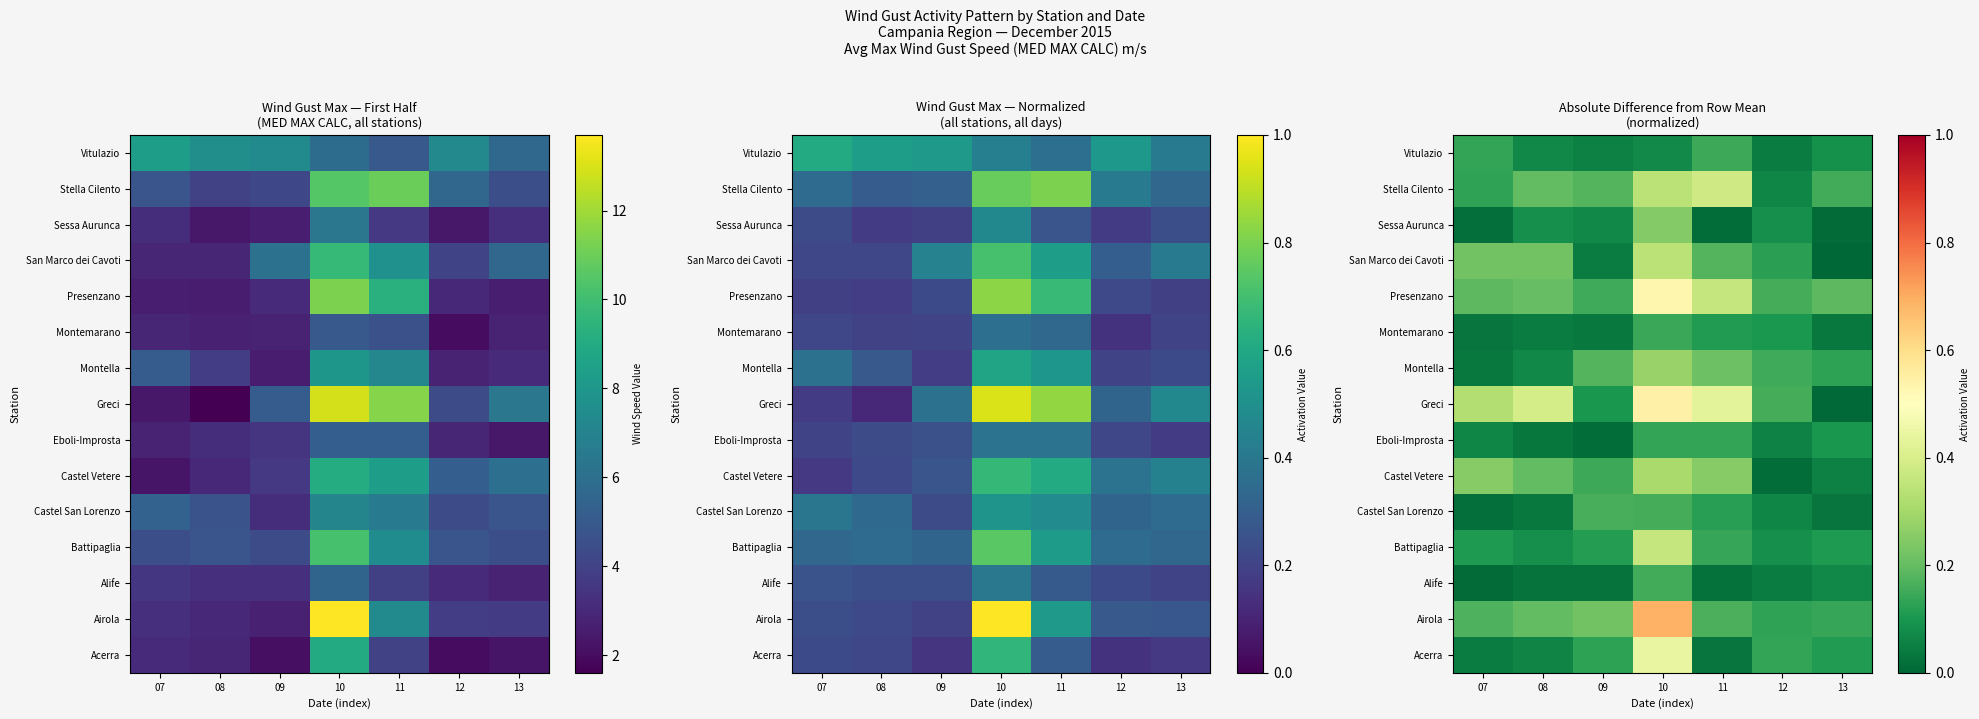

Which label corresponds to the smallest value in the chart?

13